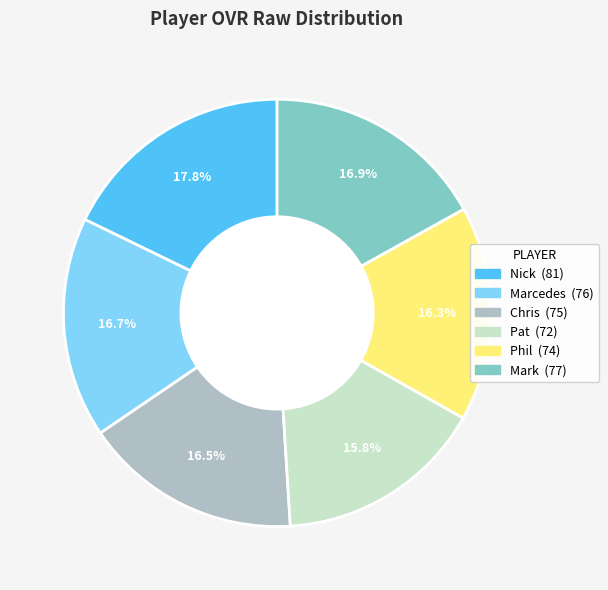

Which category has the biggest portion of the pie?

Nick